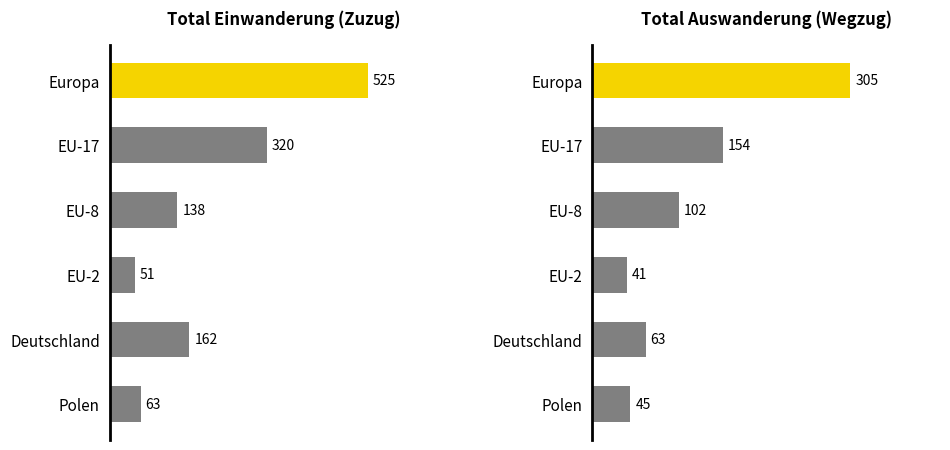

How many groups of bars are there?

6